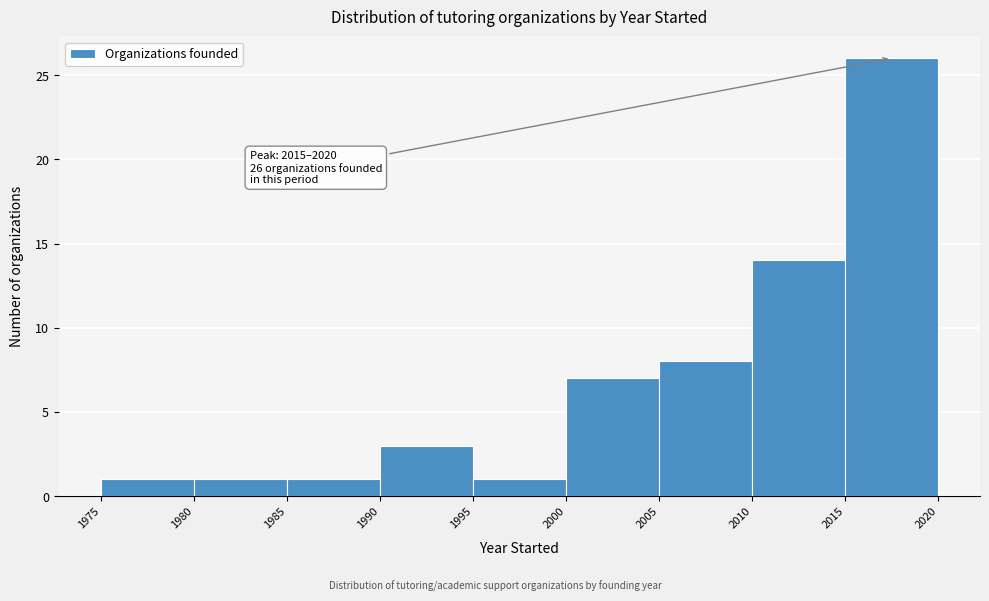

Over which range of the x-axis is the bar tallest?

2015 to 2020